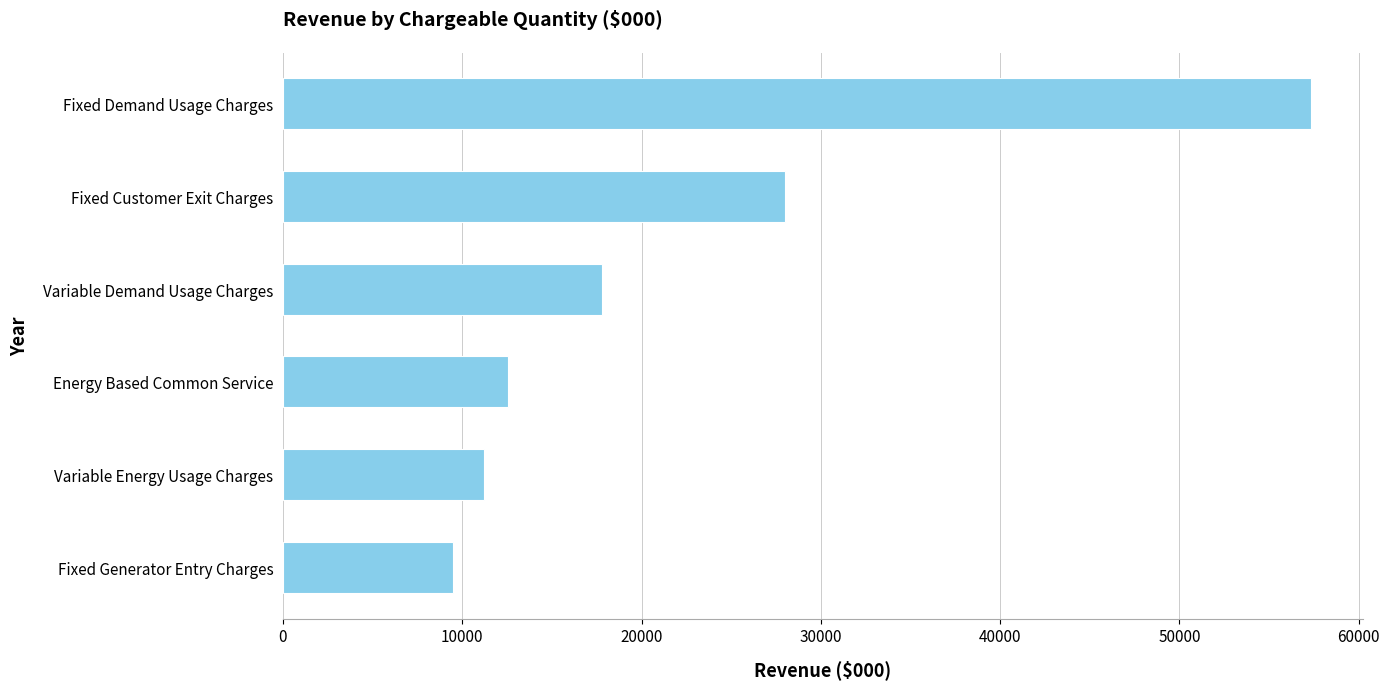

The chart shows a value of 15453.7 at Variable Energy Usage Charges. True or false?

False